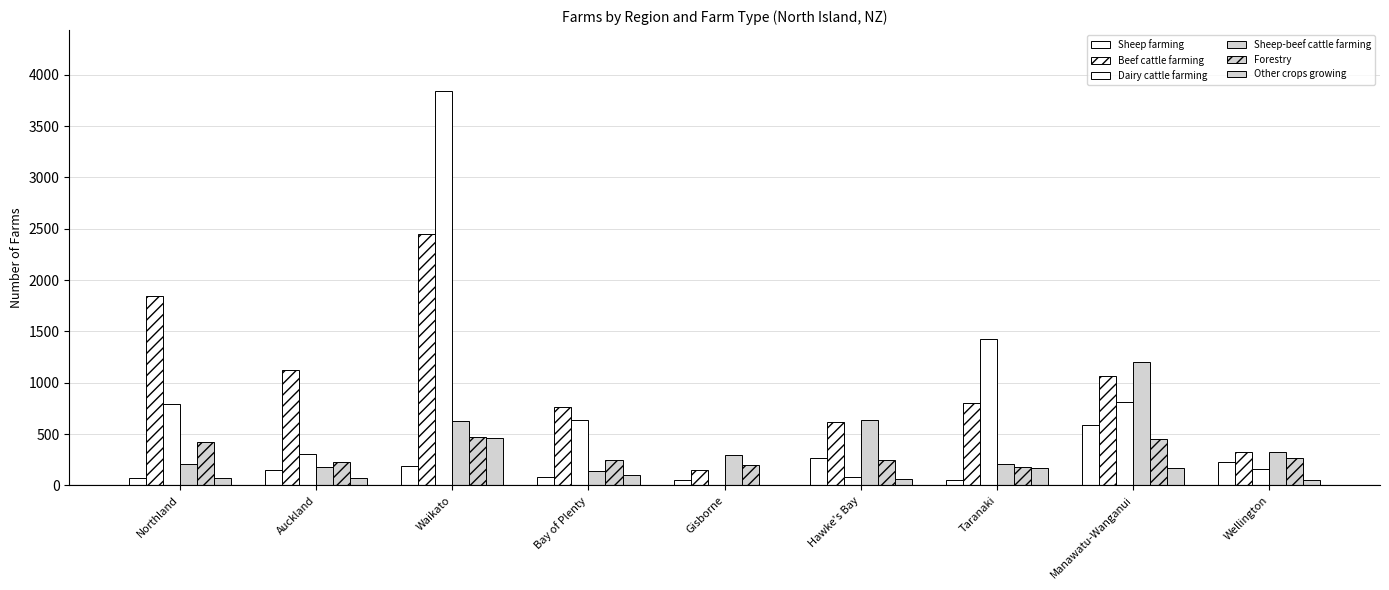

Are the bars grouped side by side (vs. stacked)?

Yes